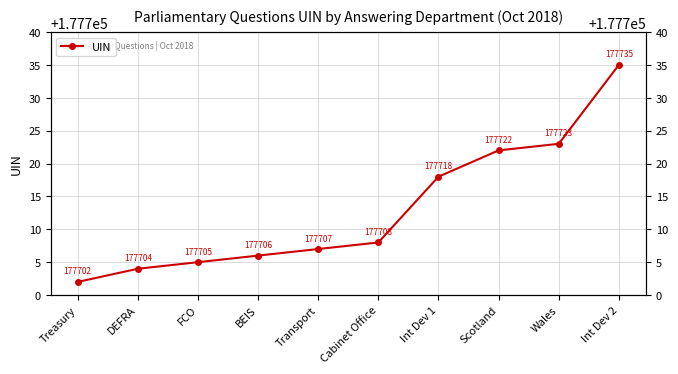

What position from the right is DEFRA?

9